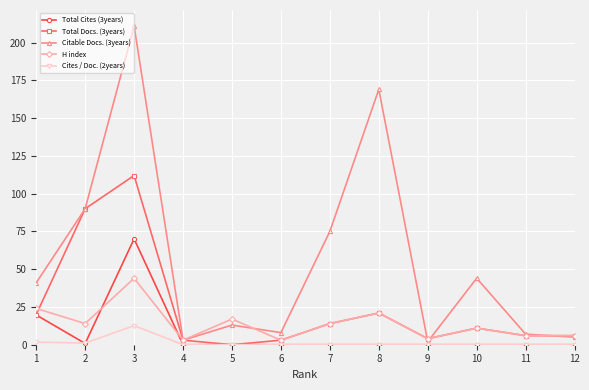

True or false: Citable Docs. (3years) has more than 2 points higher than both neighbors.

True